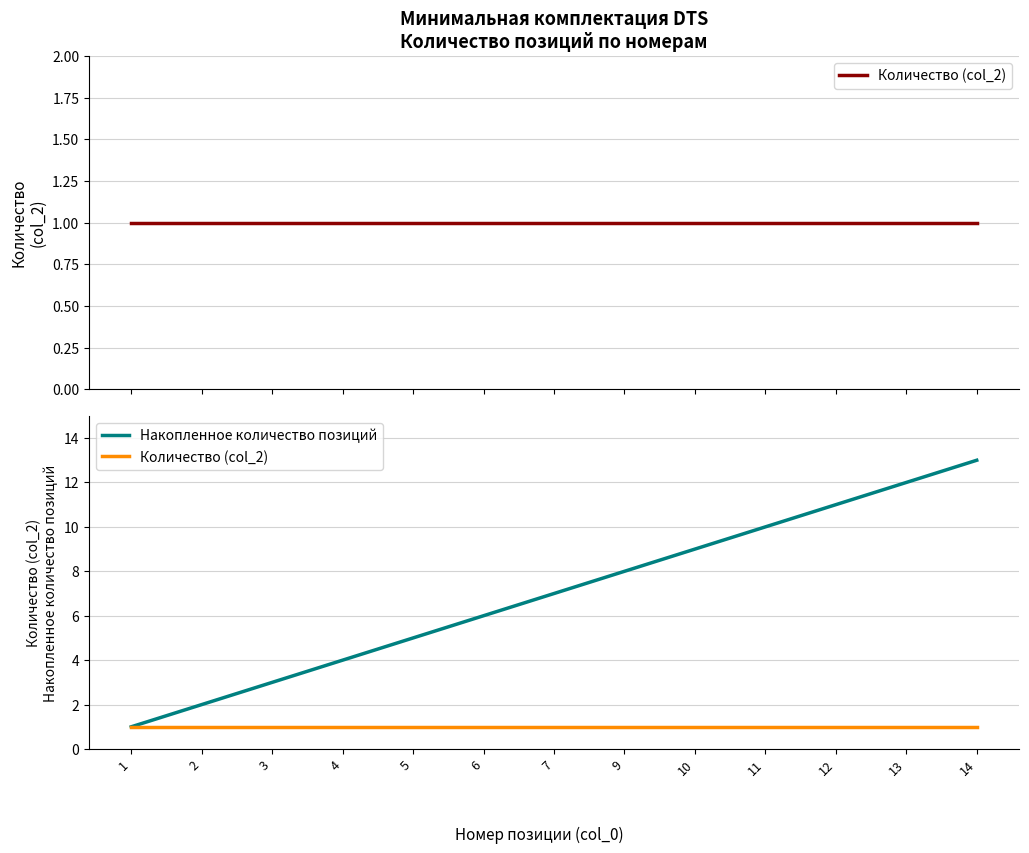

Reading right to left, transcribe all the data shown in this chart.

Количество (col_2): 14=1	13=1	12=1	11=1	10=1	9=1	7=1	6=1	5=1	4=1	3=1	2=1	1=1
Накопленное количество позиций: 14=13	13=12	12=11	11=10	10=9	9=8	7=7	6=6	5=5	4=4	3=3	2=2	1=1